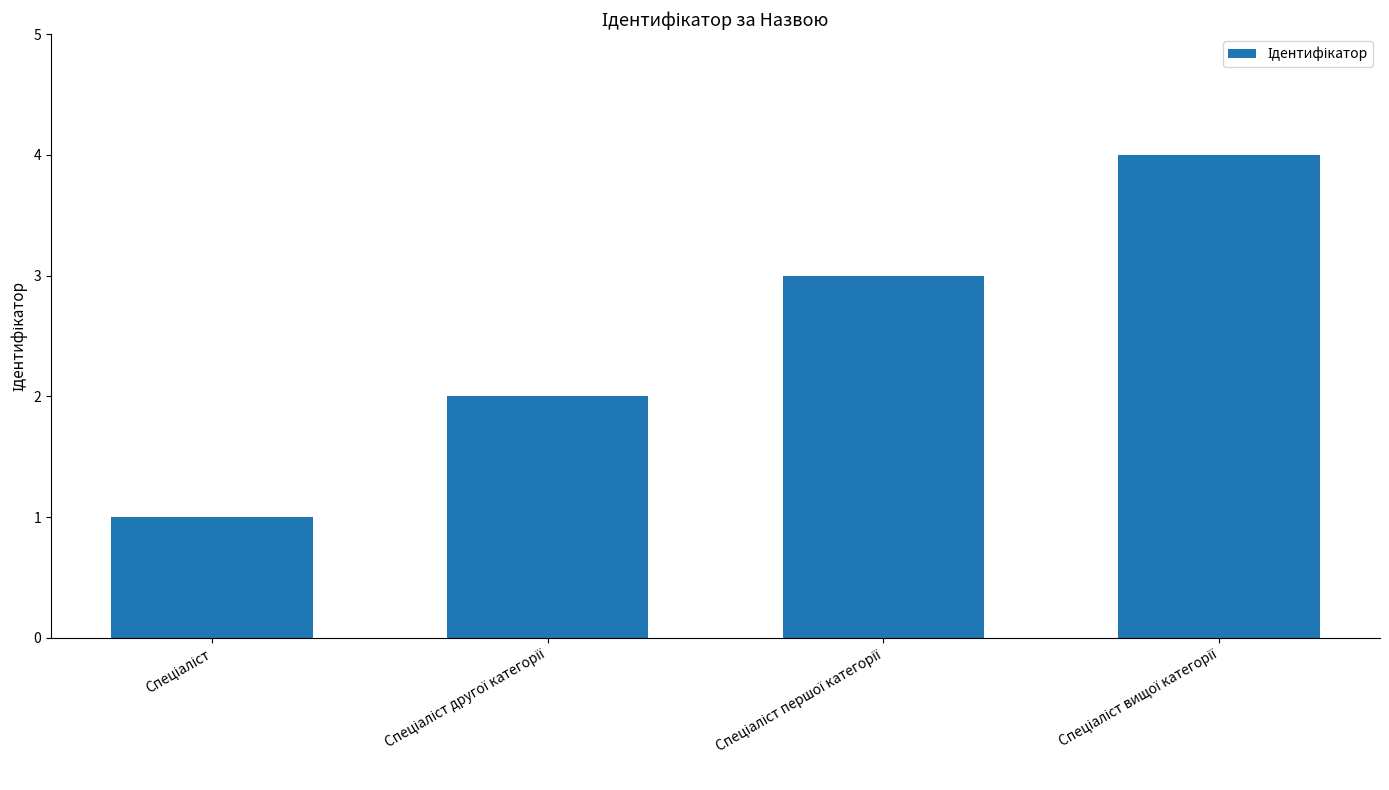

What is the maximum value shown in the chart?

4